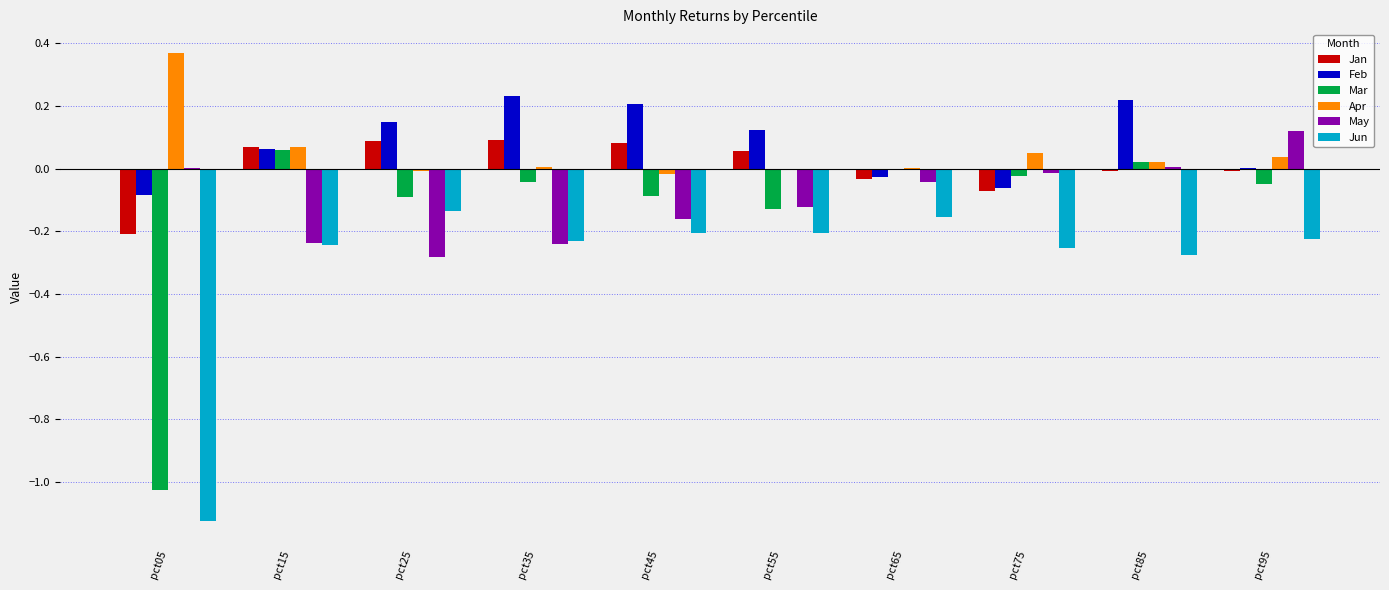

The May series shows -0.2 at pct55. True or false?

False